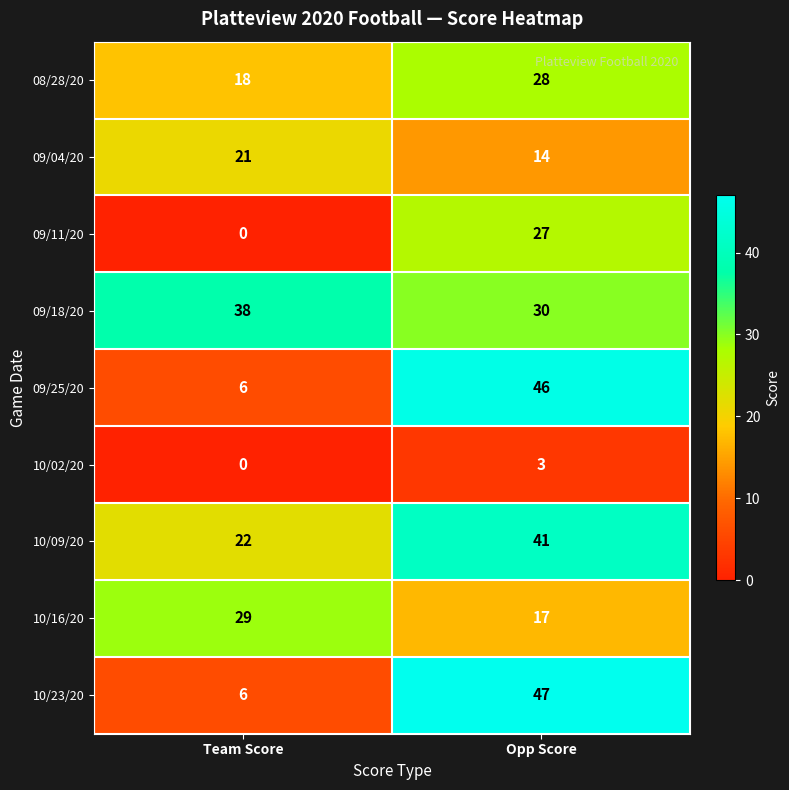

At which category is the sum across all series the highest?

Opp Score